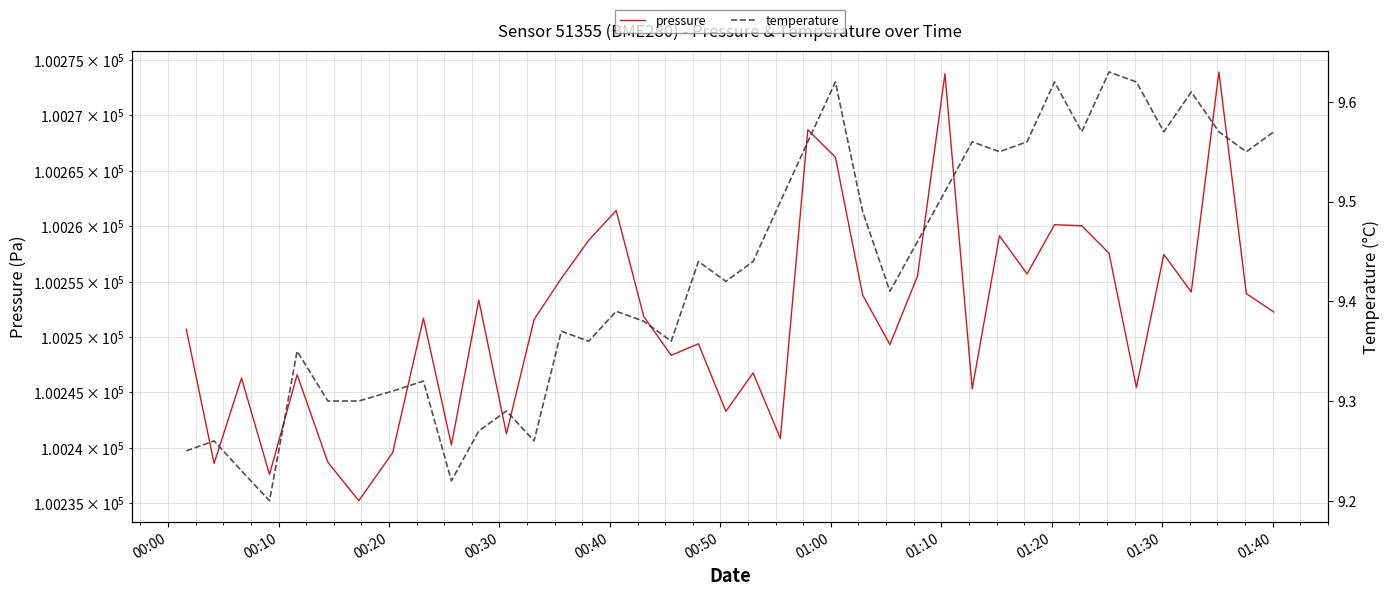

What is the sum of all temperature values?

377.2